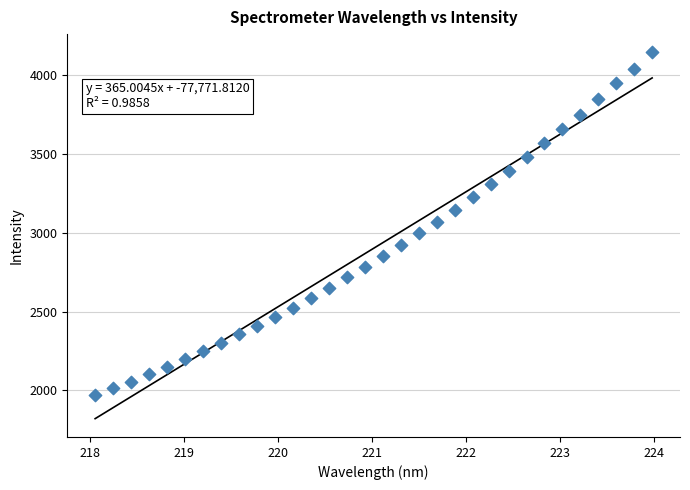

What is the range of Y values (max minus min)?

2173.9